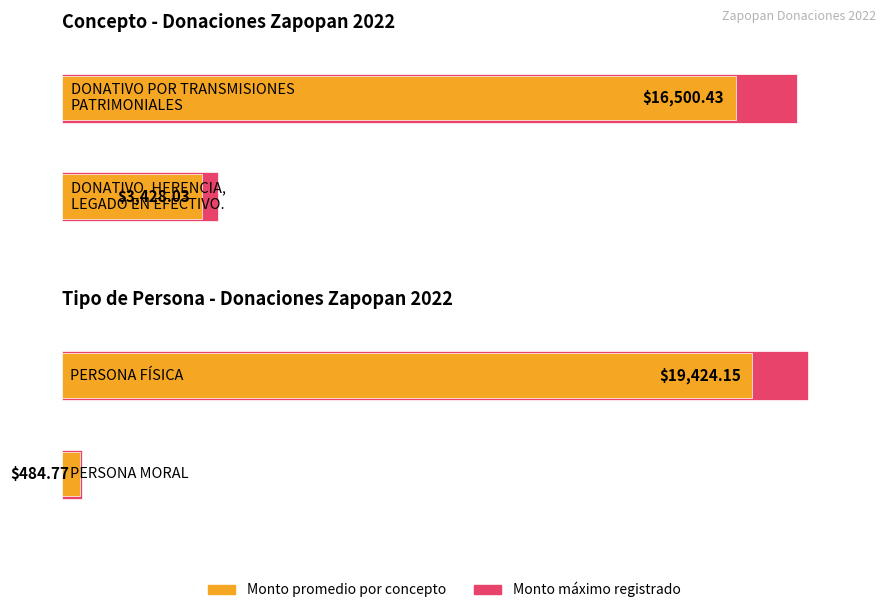

The value of Average utilization at 1 is 300.6. True or false?

False